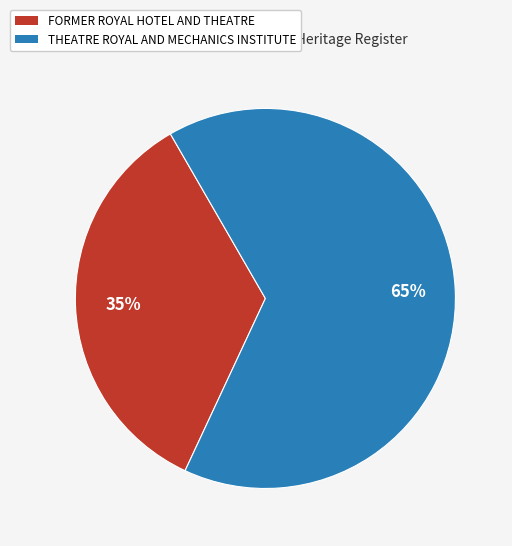

Rank the categories by value from lowest to highest.

FORMER ROYAL HOTEL AND THEATRE, THEATRE ROYAL AND MECHANICS INSTITUTE